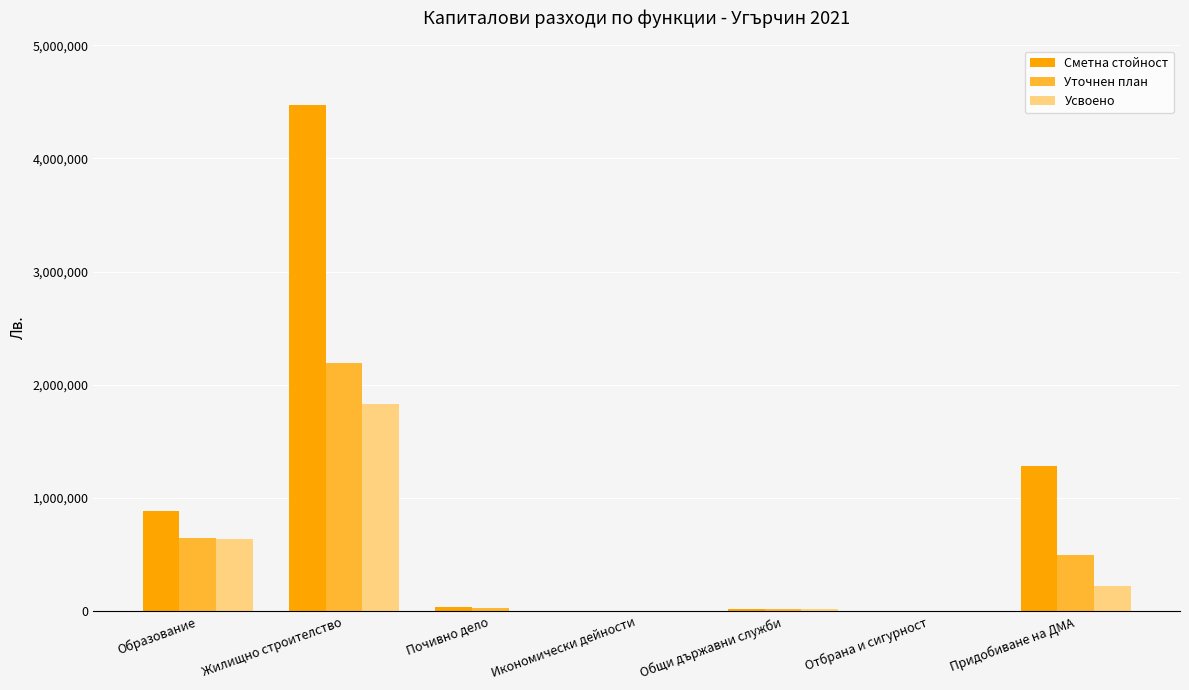

Which series changed the most between Жилищно строителство and Придобиване на ДМА?

Сметна стойност